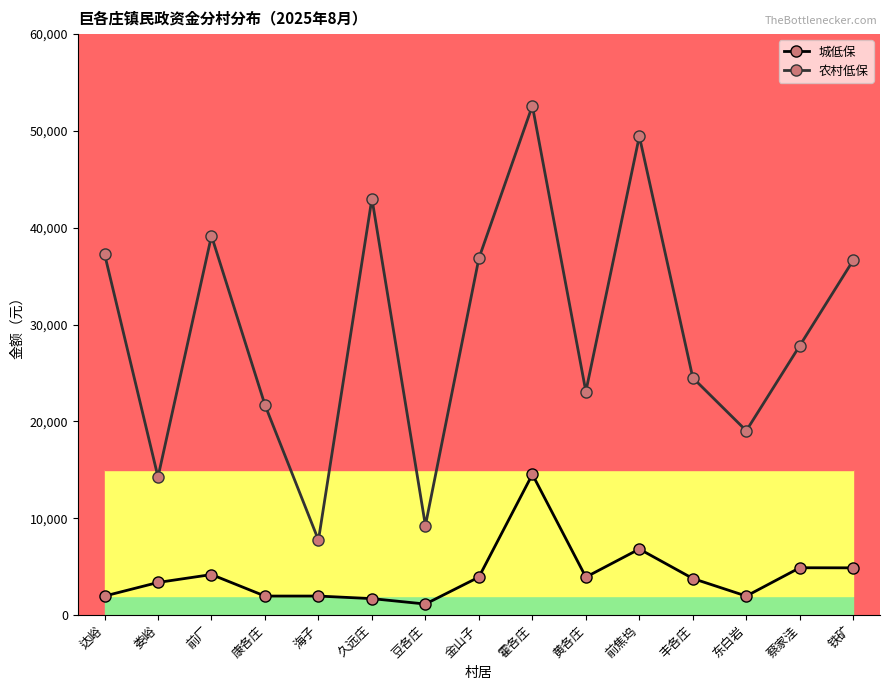

Does the chart have visible grid lines?

No